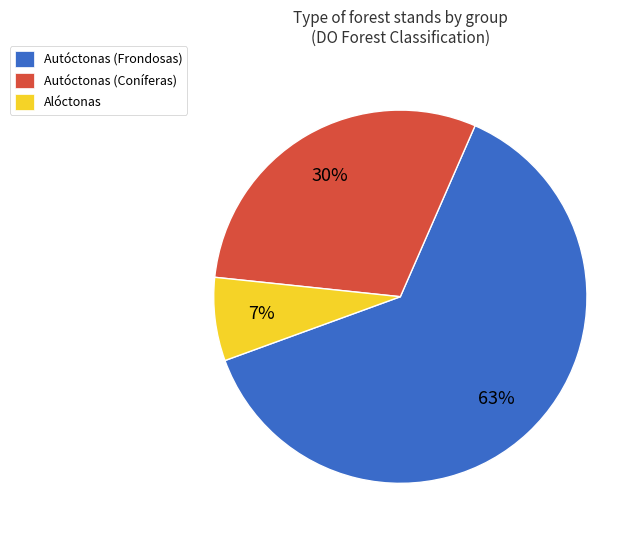

Between Autóctonas (Frondosas) and Alóctonas, which is larger?

Autóctonas (Frondosas)